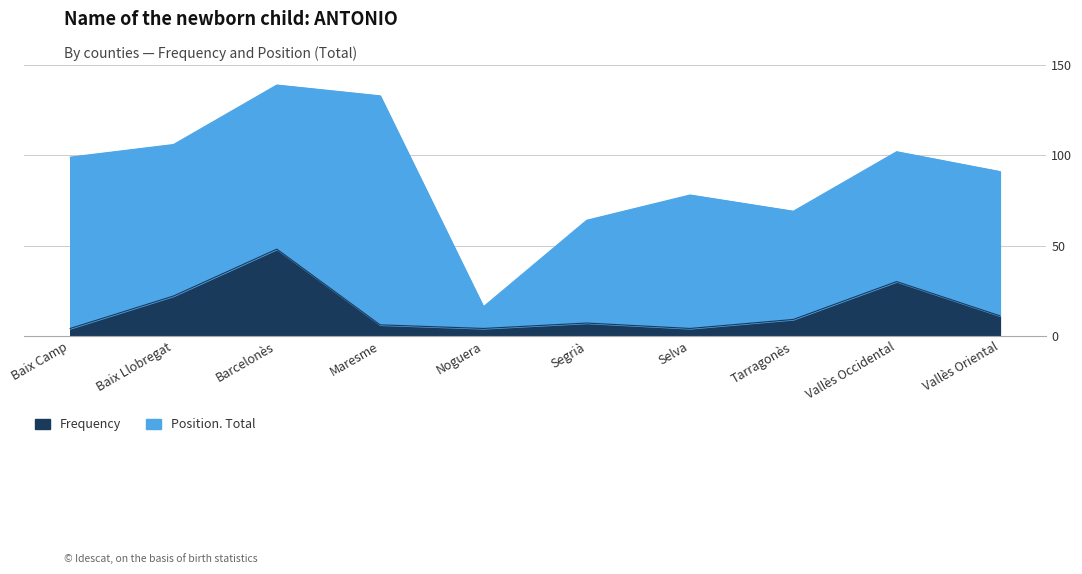

What is the change in value from Baix Camp to Vallès Occidental?

+26